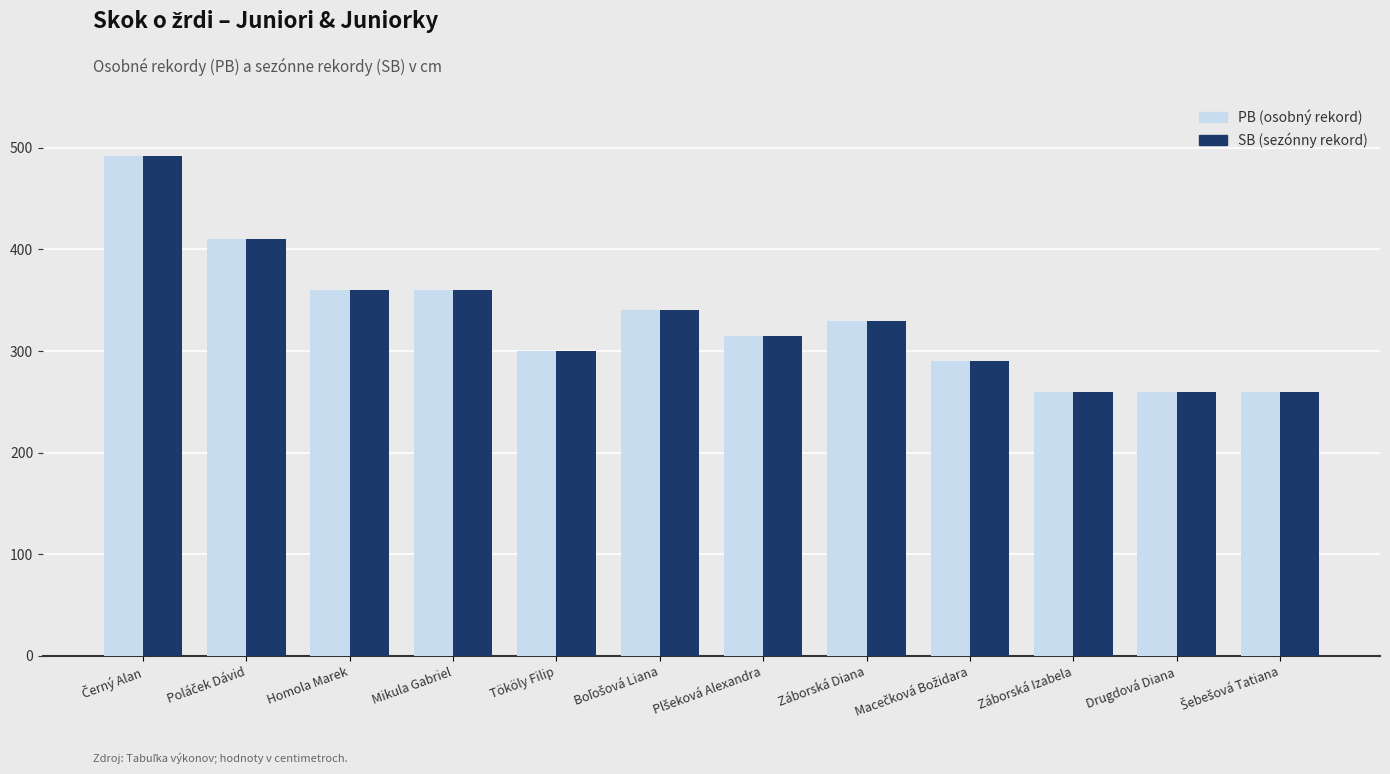

What is the greatest value displayed?

492